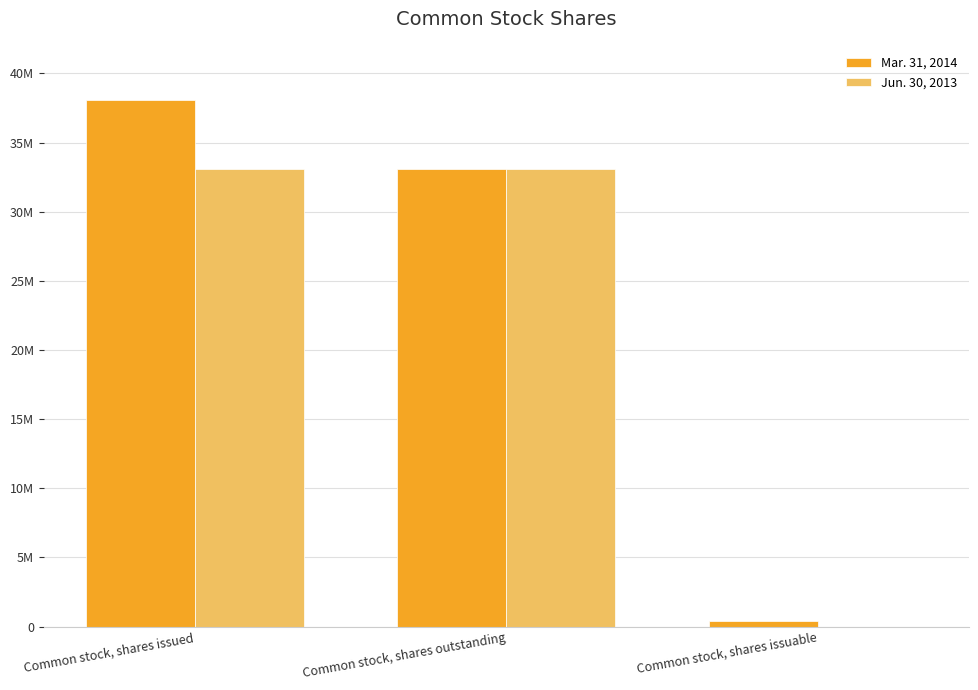

Reading left to right, list all the values displayed in this chart.

Mar. 31, 2014: Common stock, shares issued=38103760	Common stock, shares outstanding=33084671	Common stock, shares issuable=428032
Jun. 30, 2013: Common stock, shares issued=33084671	Common stock, shares outstanding=33084671	Common stock, shares issuable=0